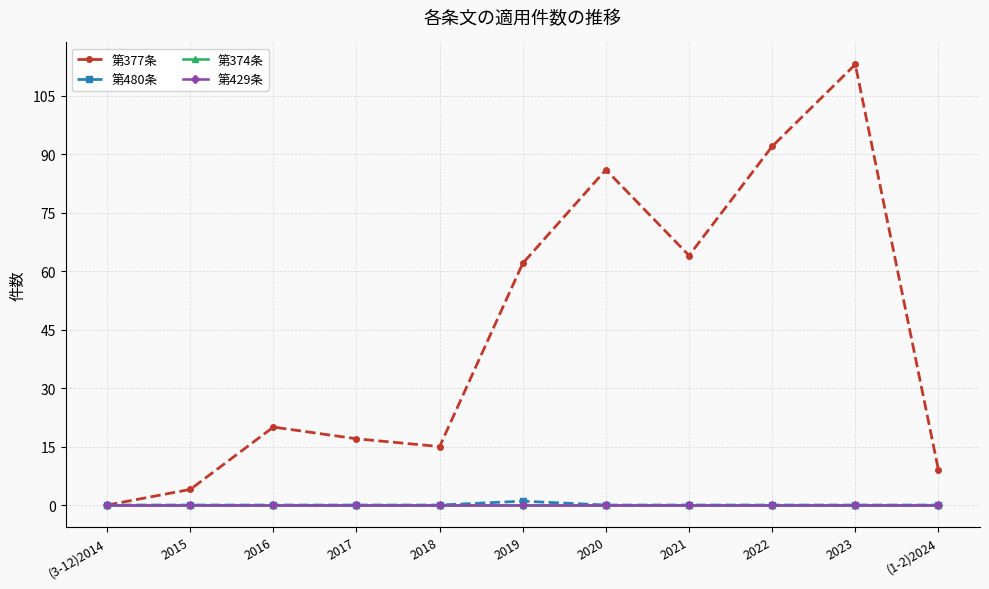

Reading right to left, list all the values displayed in this chart.

第377条: 9	113	92	64	86	62	15	17	20	4	0
第480条: 0	0	0	0	0	1	0	0	0	0	0
第374条: 0	0	0	0	0	0	0	0	0	0	0
第429条: 0	0	0	0	0	0	0	0	0	0	0